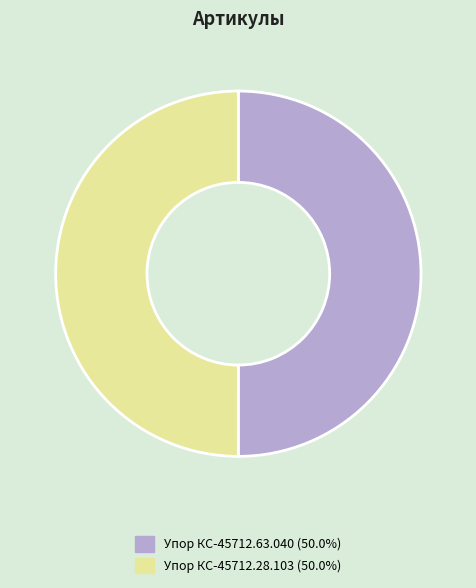

What is the ratio of the value at Упор КС-45712.63.040 to the value at Упор КС-45712.28.103?

1.0